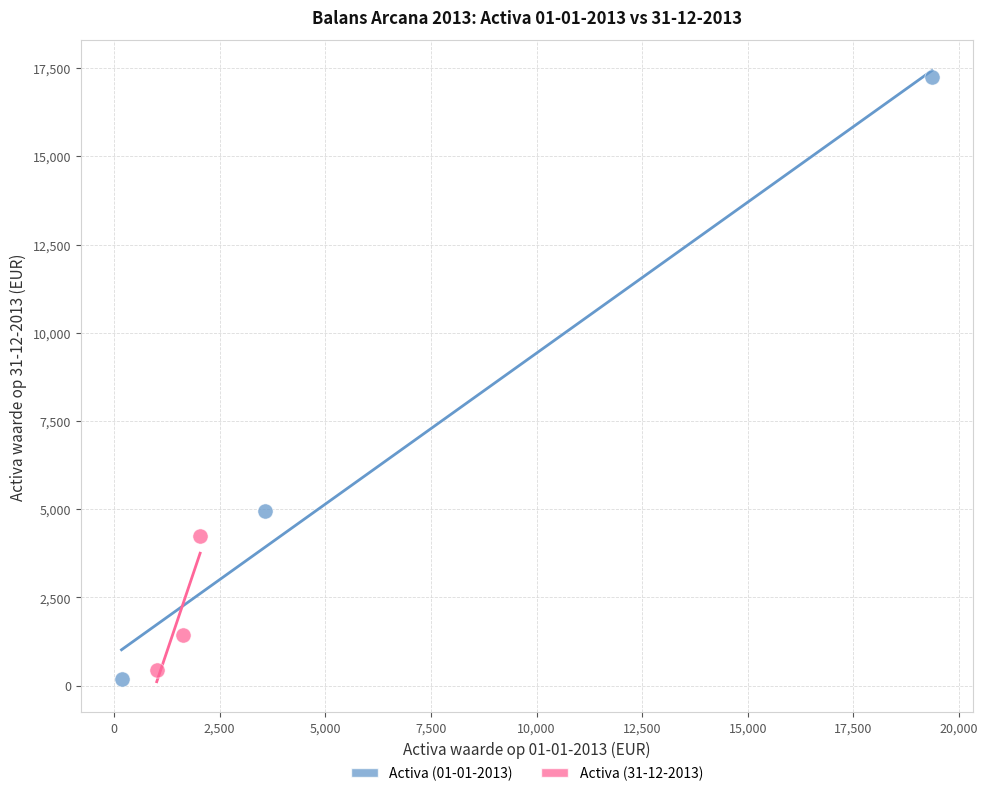

Which series contains the highest Y value?

Activa (01-01-2013)